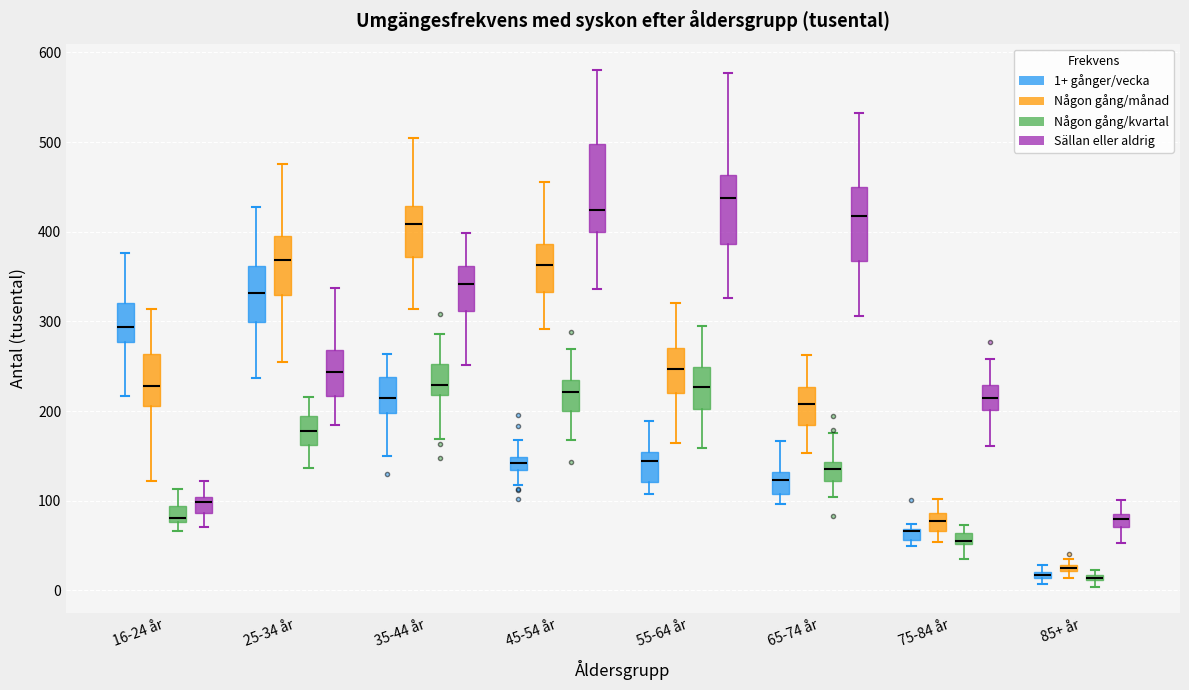

Comparing the boxes themselves (not the whiskers), which one is the tallest?

45-54 år (Sällan eller aldrig)